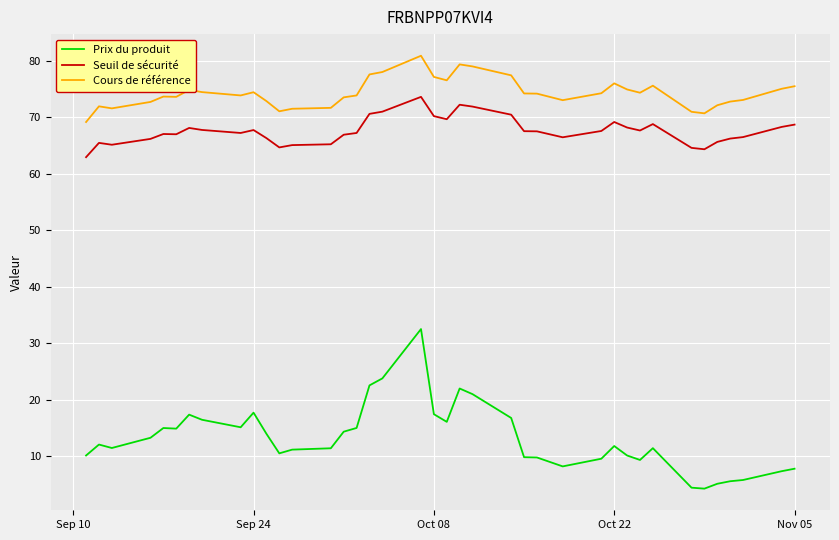

What is the difference between the maximum and minimum values in the Cours de référence series?

11.7